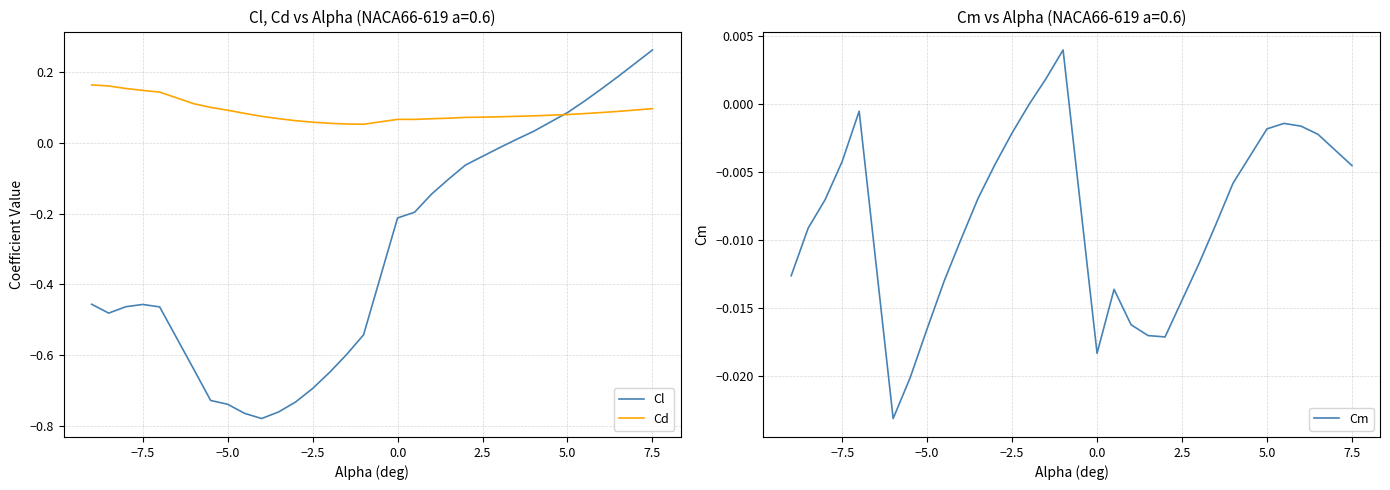

True or false: Cd has a value of 0.1 at 7.5.

True